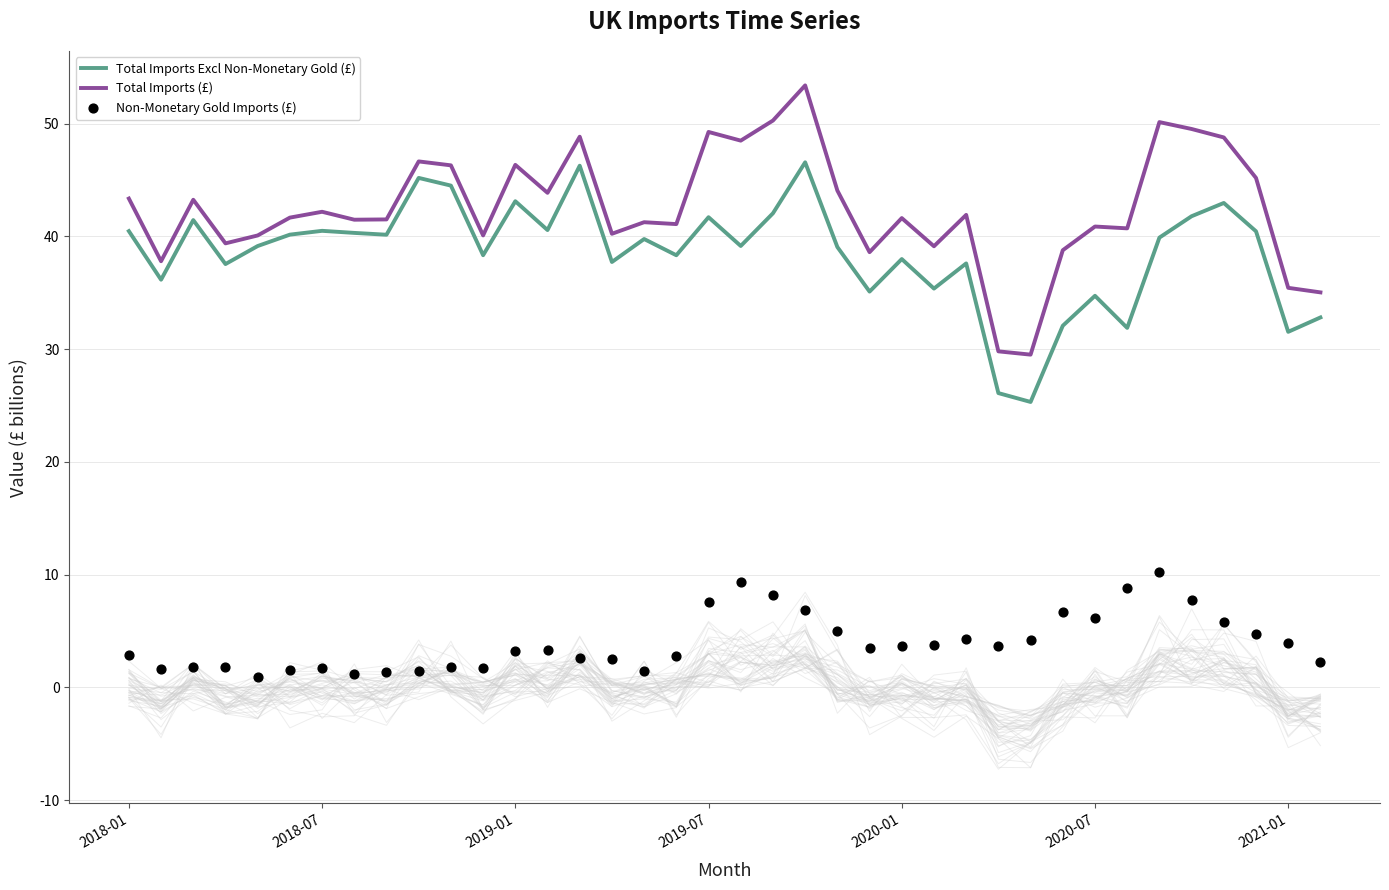

What is the highest value of the Total Imports Excl Non-Monetary Gold (£) series?

46.6